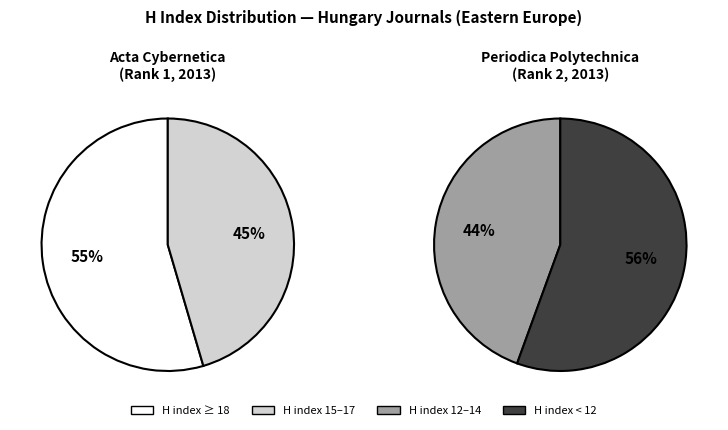

Count the number of slices in the pie.

2